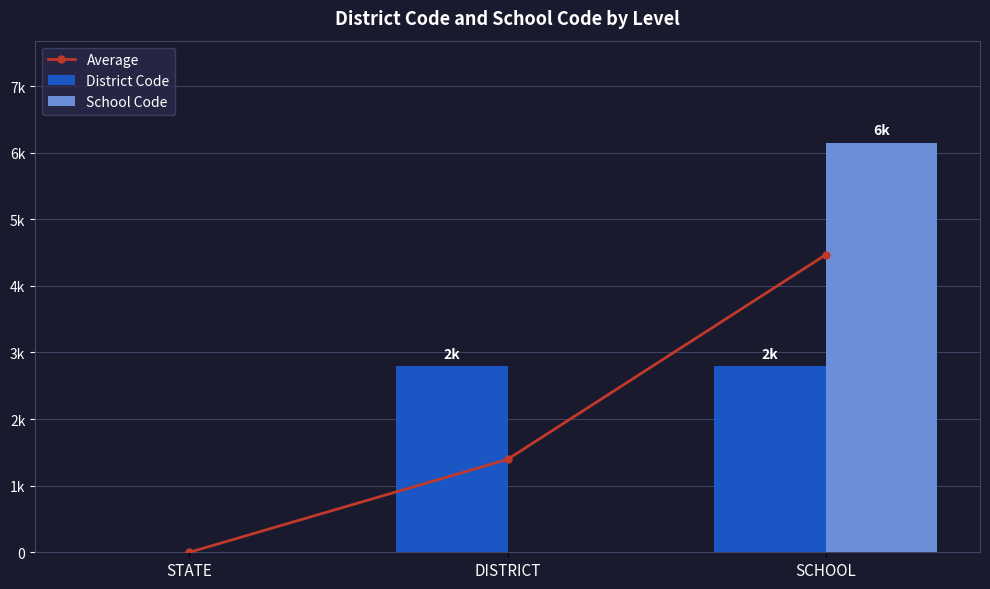

What is the label of the 2nd bar from the left?

DISTRICT